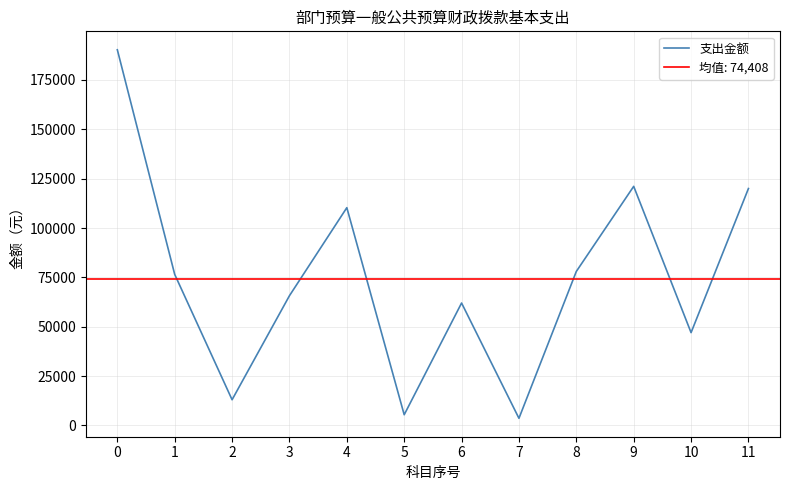

How many interior local valleys (lower than both neighbors) does the data have?

4